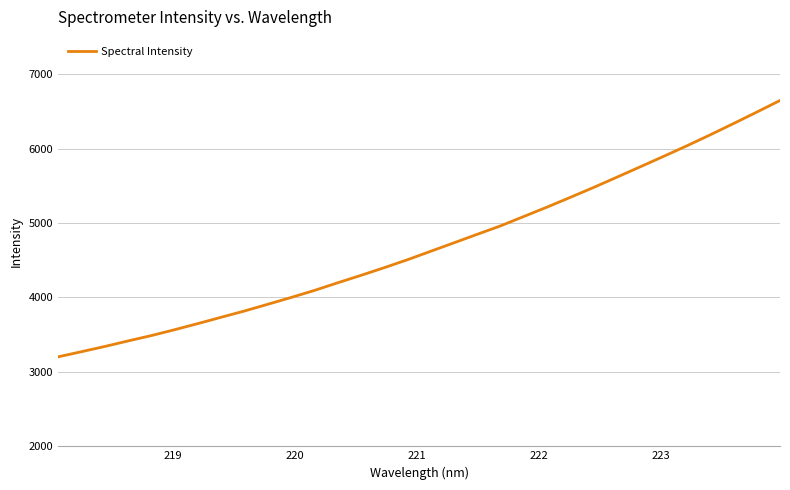

What is the difference between the maximum and minimum values?

3443.9